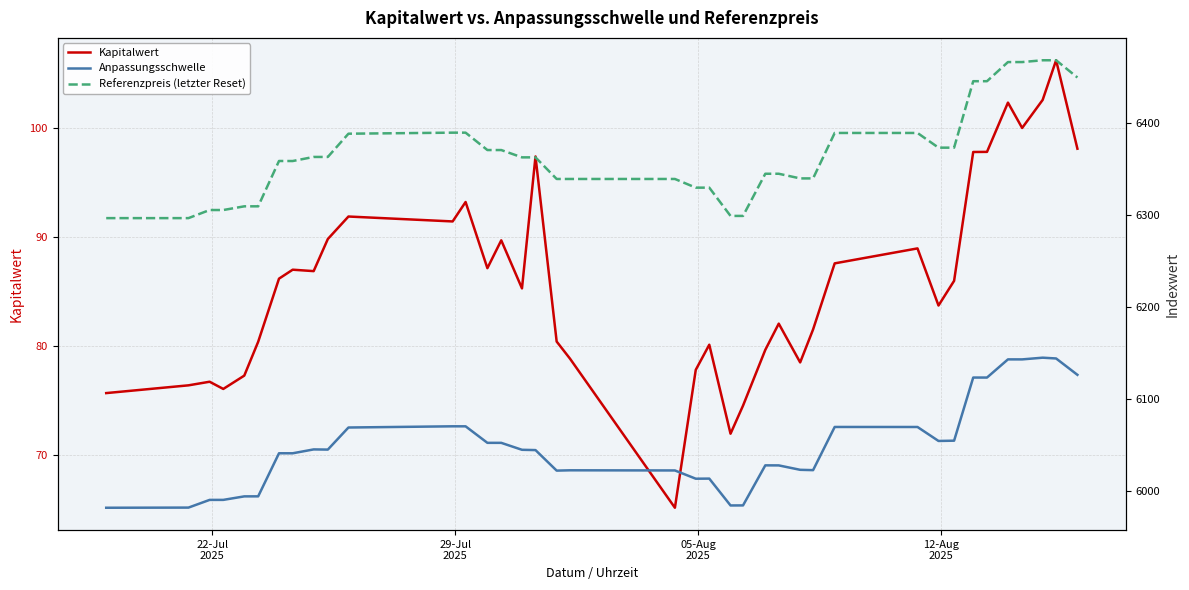

What is the difference between the second highest and minimum values in the Referenzpreis (letzter Reset) series?

171.8